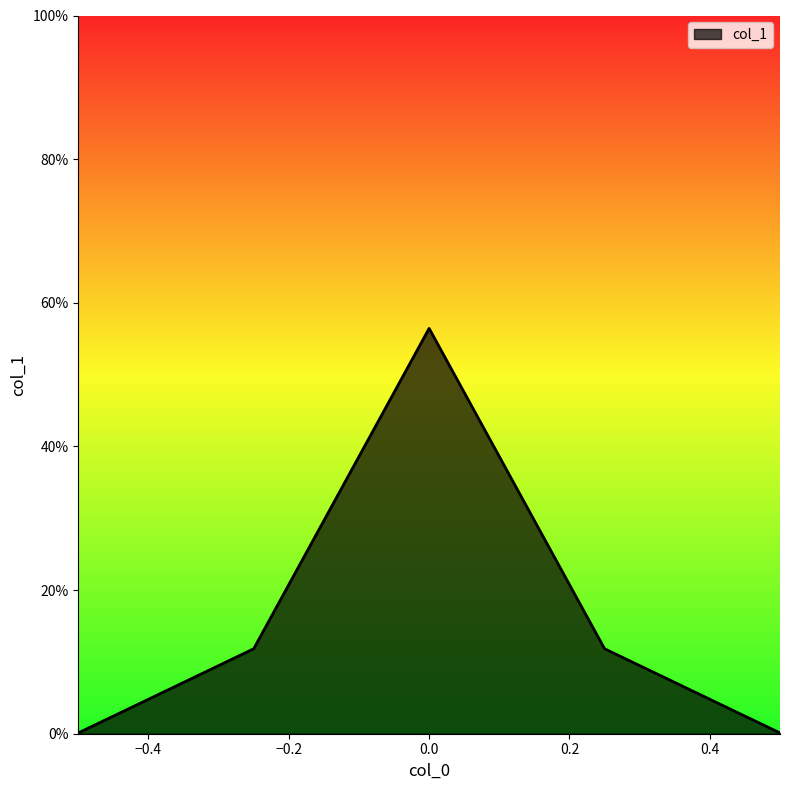

True or false: there are more than 1 points higher than both neighbors.

False